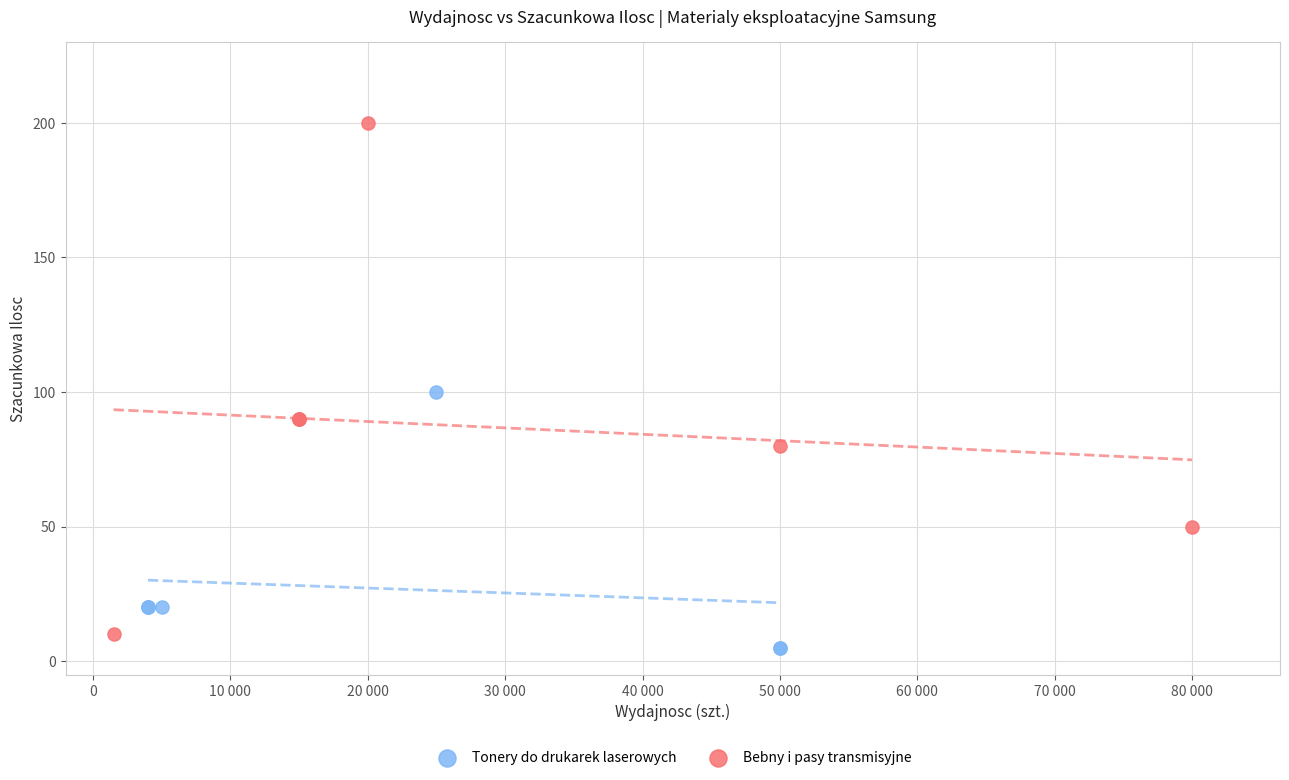

Which series has the widest spread of Y values?

Bebny i pasy transmisyjne